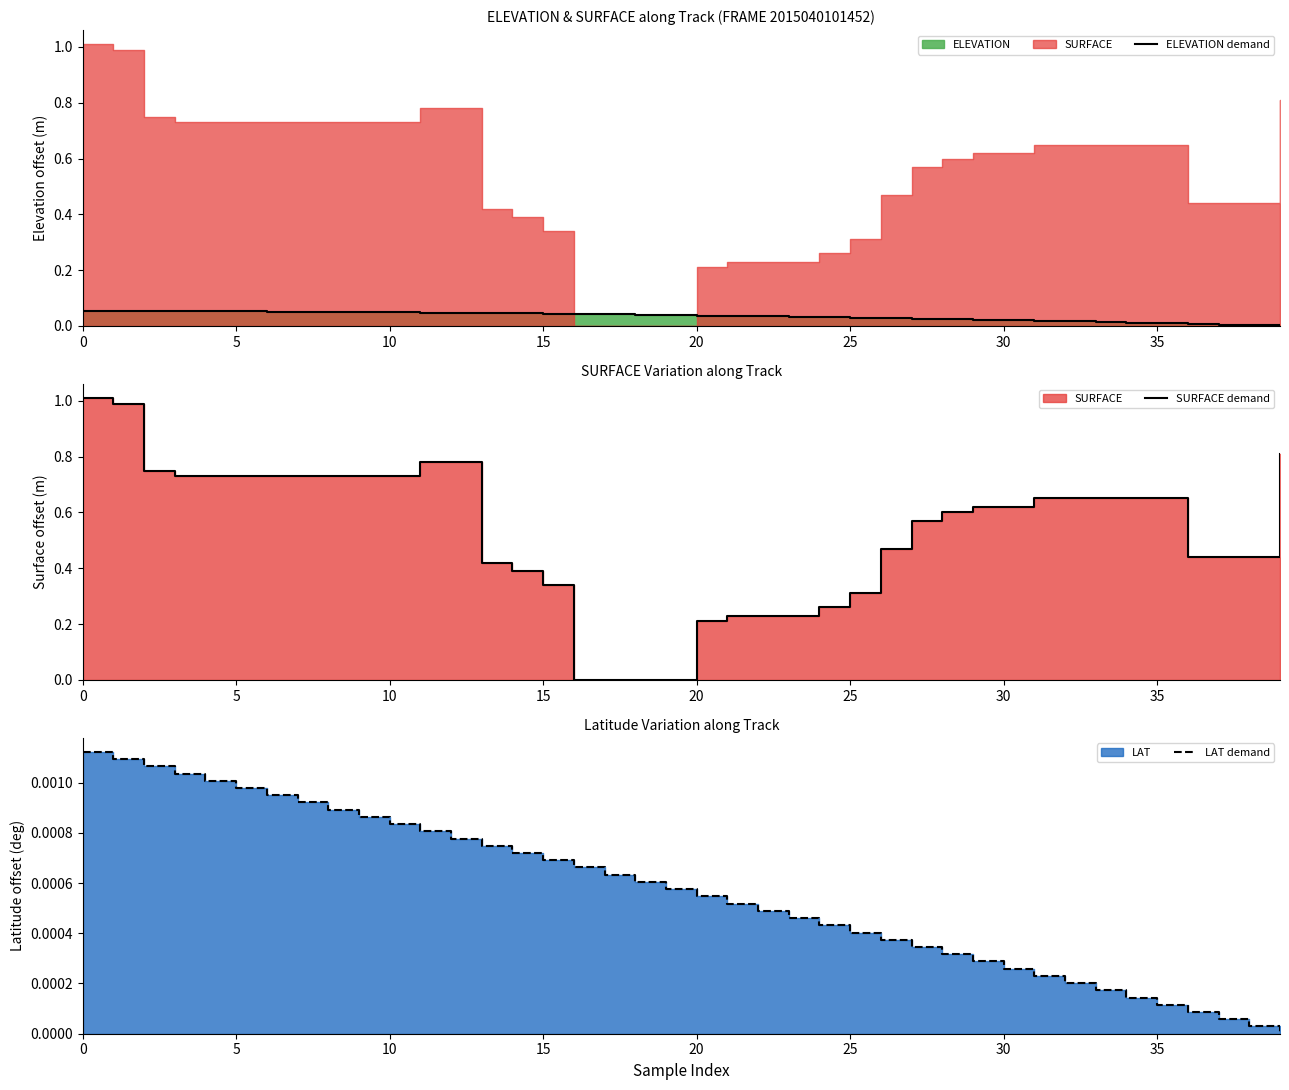

Is it true that SURFACE demand equals 0.8 at 11?

True